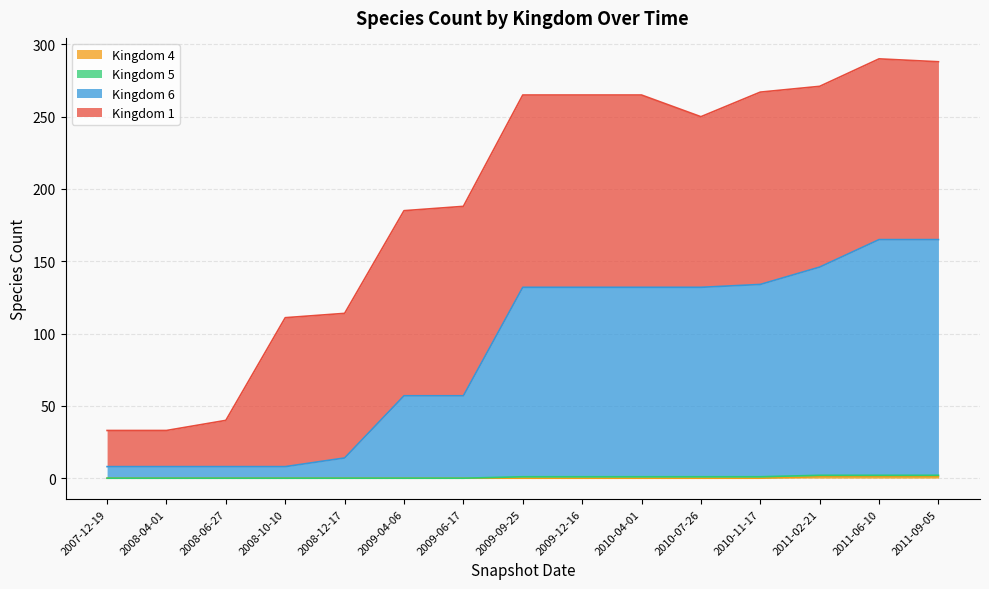

True or false: 6 has a value of 67 at 2009-12-16.

False